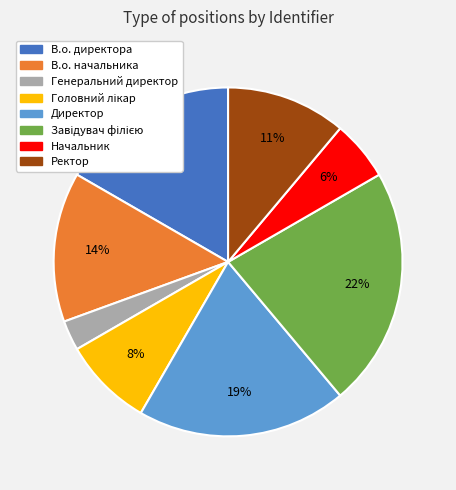

Which has a higher value, В.о. начальника or Ректор?

В.о. начальника